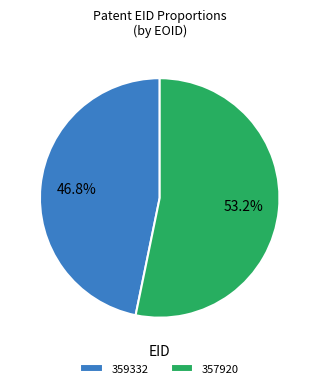

Between 359332 and 357920, which is larger?

357920